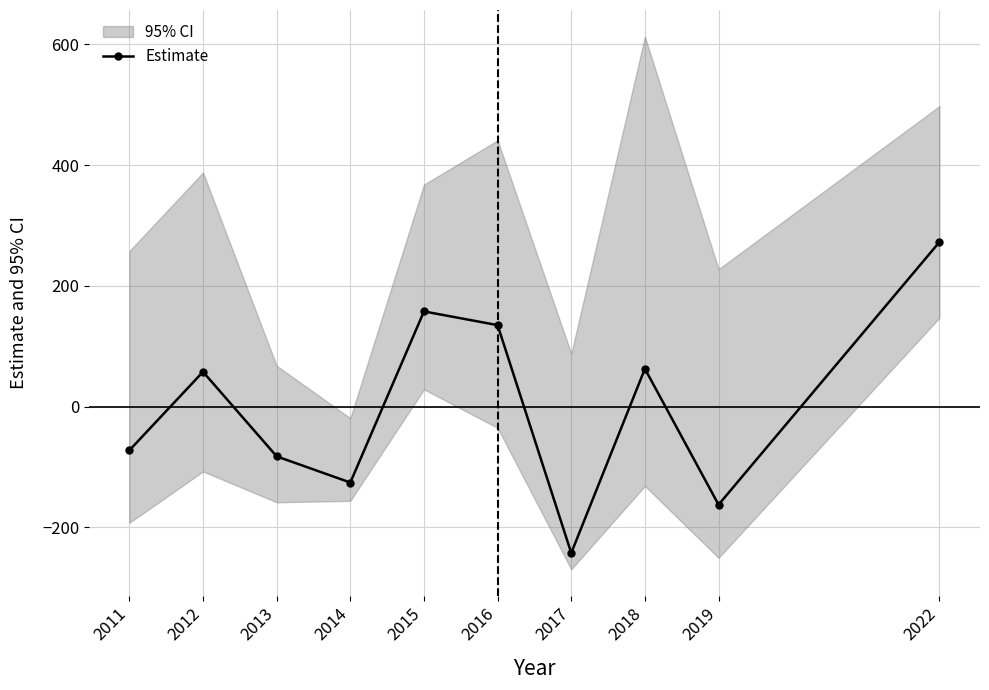

What is the maximum value shown in the chart?

272.6